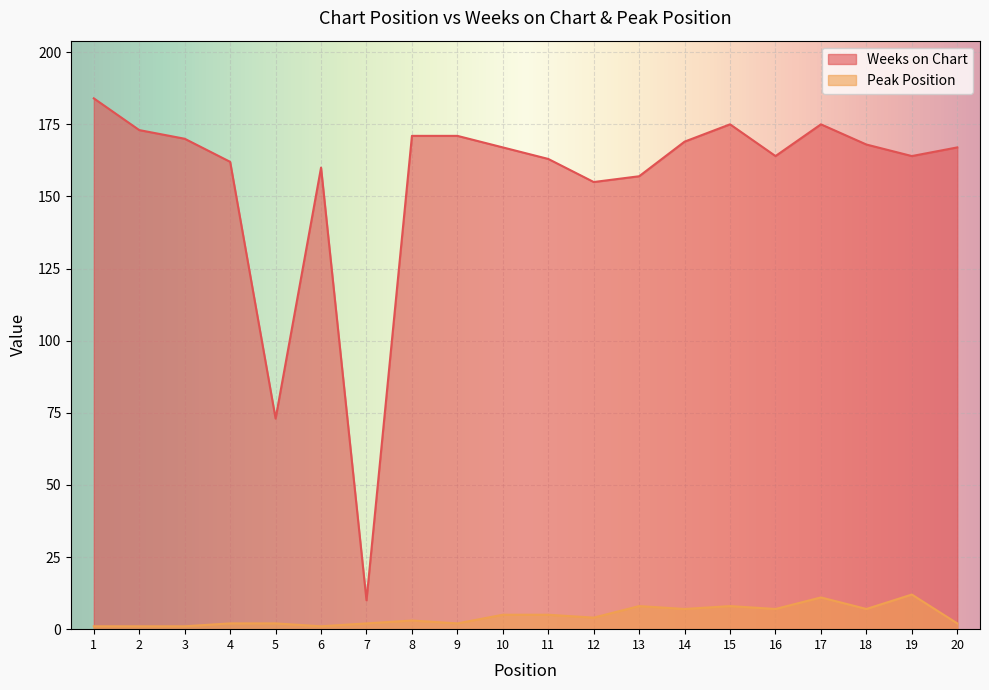

What is the value of the Weeks on Chart point at the 6th from the left?

160